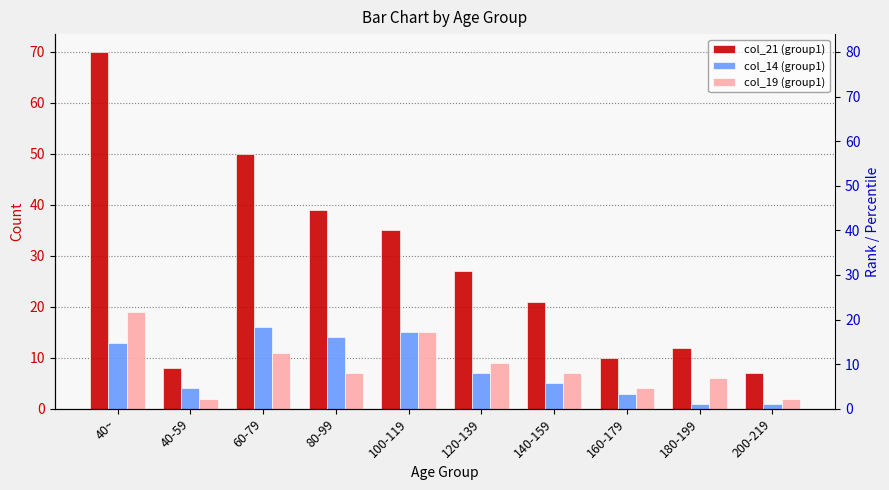

Reading left to right, extract all data points from this chart.

col_21 (group1): 40~=70	40-59=8	60-79=50	80-99=39	100-119=35	120-139=27	140-159=21	160-179=10	180-199=12	200-219=7
col_14 (group1): 40~=13	40-59=4	60-79=16	80-99=14	100-119=15	120-139=7	140-159=5	160-179=3	180-199=1	200-219=1
col_19 (group1): 40~=19	40-59=2	60-79=11	80-99=7	100-119=15	120-139=9	140-159=7	160-179=4	180-199=6	200-219=2